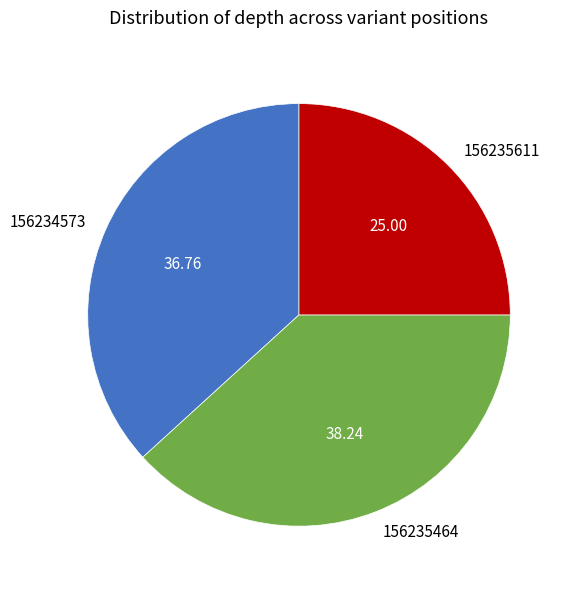

How many segments does this pie chart have?

3